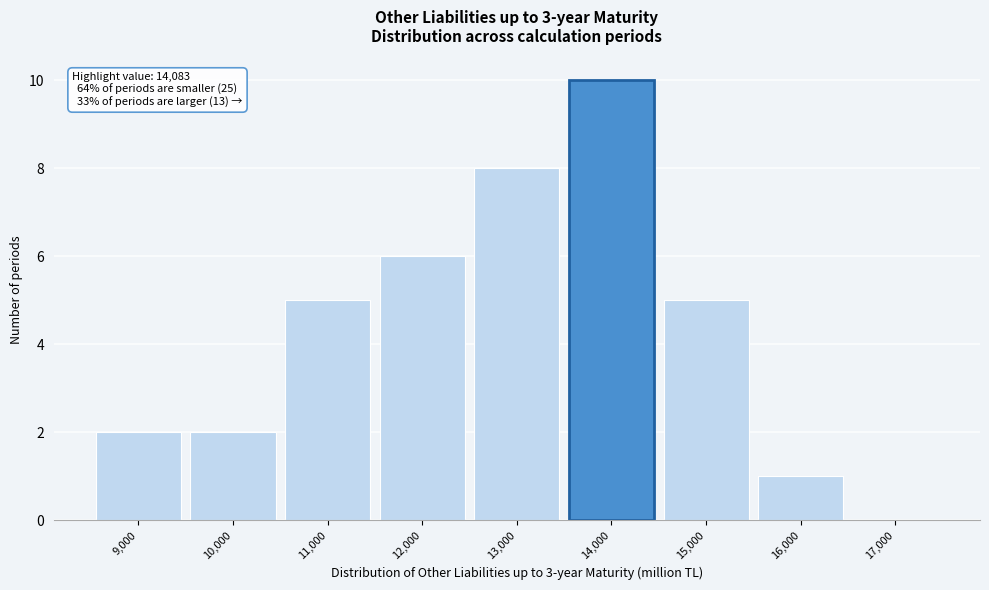

Reading right to left, extract all data points from this chart.

17,000=0	16,000=1	15,000=5	14,000=10	13,000=8	12,000=6	11,000=5	10,000=2	9,000=2